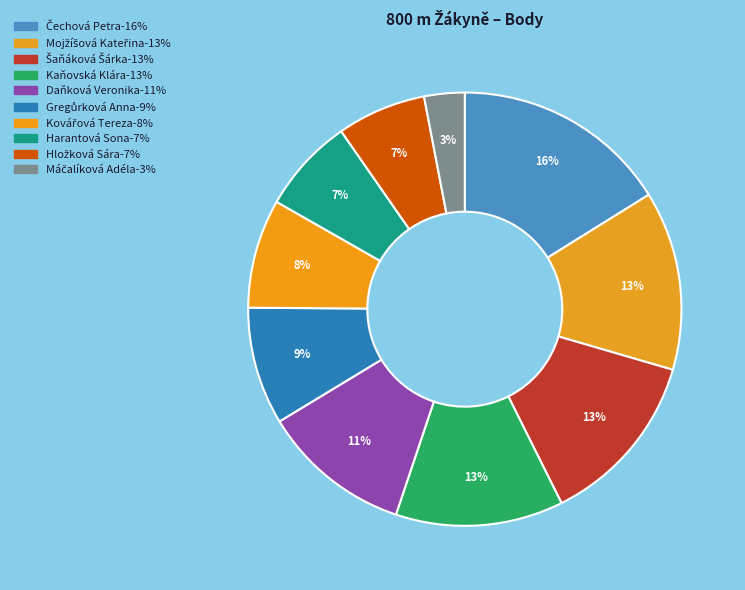

How many slices are in this pie chart?

10